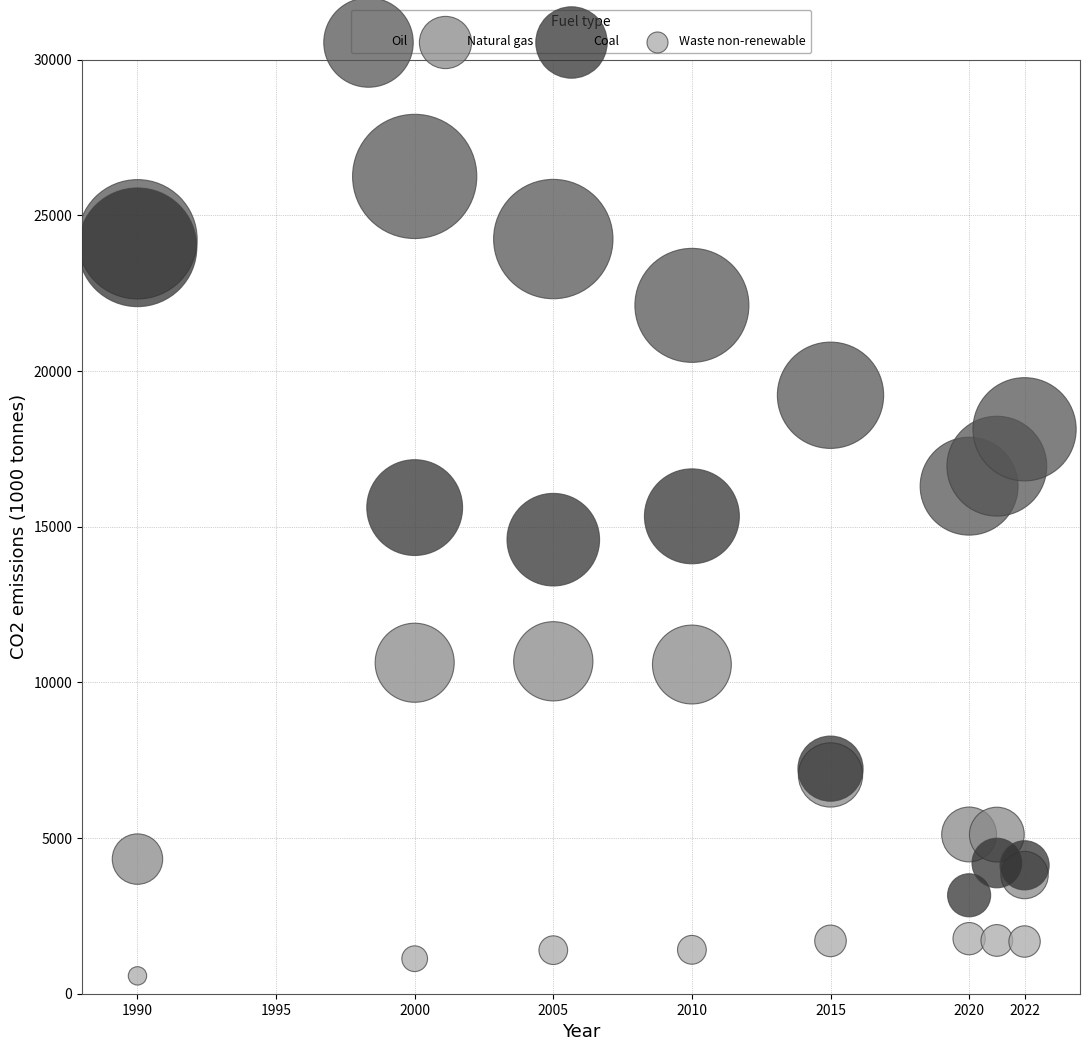

Which series has the largest Y range (max minus min)?

Coal